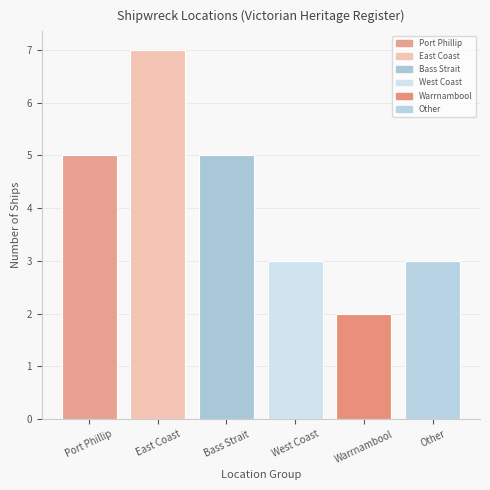

What position from the right is East Coast?

5